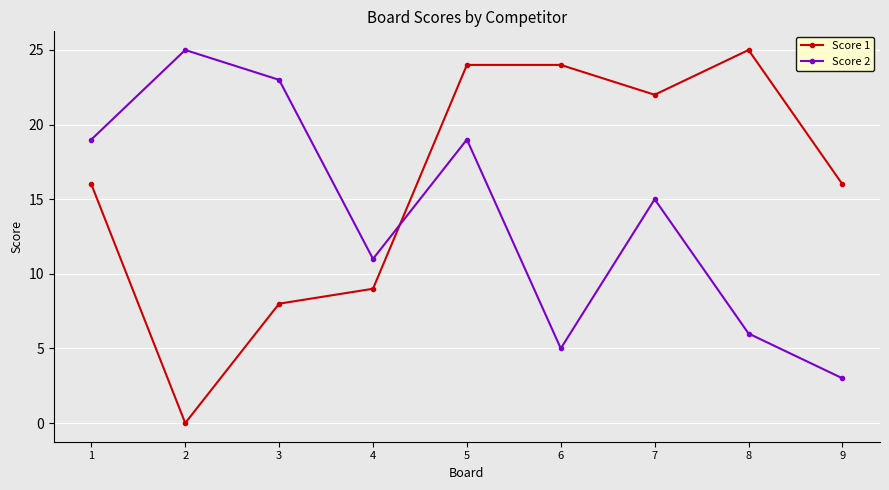

Reading left to right, what are all the values shown in this chart?

Score 1: 1=16	2=0	3=8	4=9	5=24	6=24	7=22	8=25	9=16
Score 2: 1=19	2=25	3=23	4=11	5=19	6=5	7=15	8=6	9=3